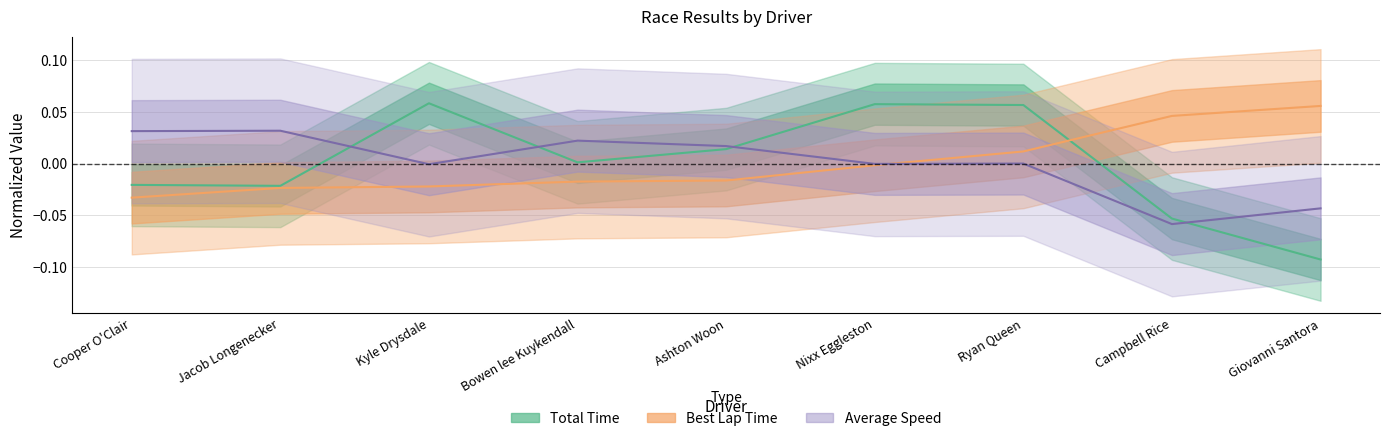

At which category does the chart reach its peak across all series?

Kyle Drysdale